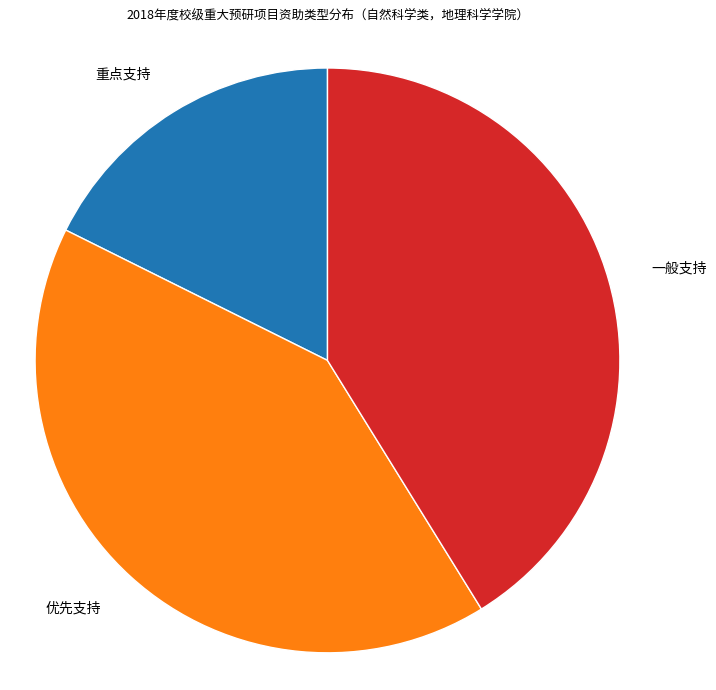

Is there a majority slice in this chart?

No